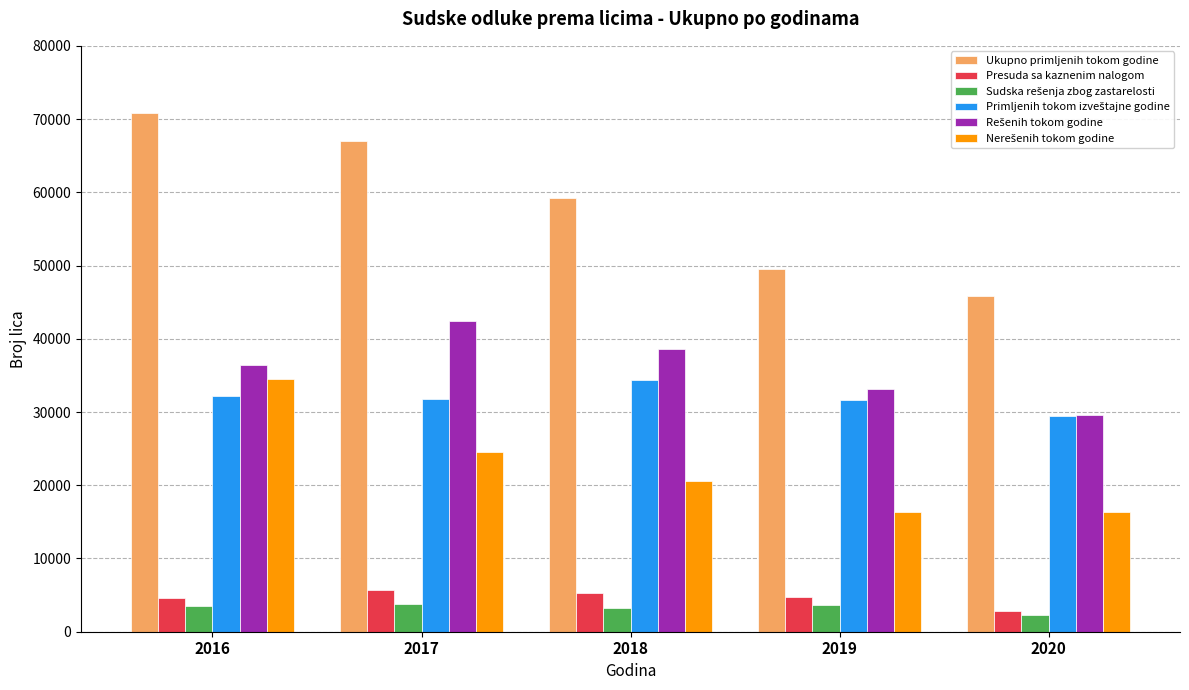

Is it true that Ukupno primljenih tokom godine equals 28507 at 2020?

False